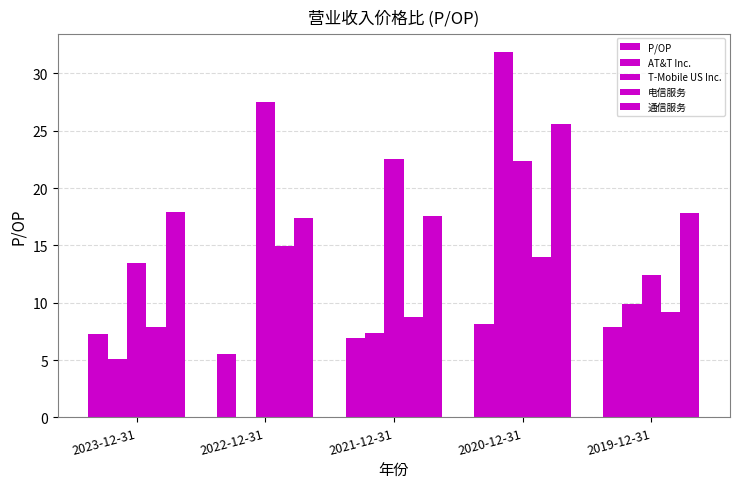

True or false: AT&T Inc. has a value of 4.9 at 2021-12-31.

False